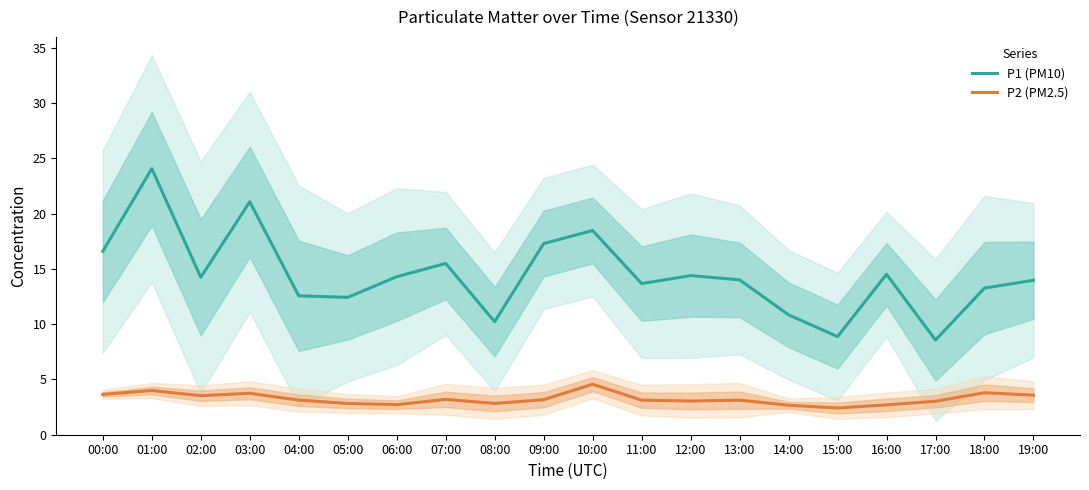

How many values in the P1 (PM10) series are below 14?

9